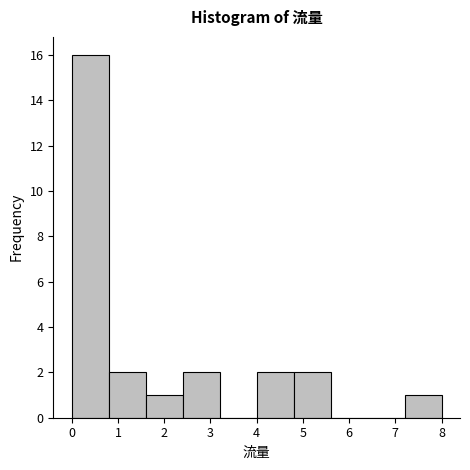

Reading left to right, list every bar in this chart as the range it spans on the x-axis followed by its height. The values are not printed on the chart, so give them approximately, as read against the axis.

0.0 to 0.8: 16
0.8 to 1.6: 2
1.6 to 2.4: 1
2.4 to 3.2: 2
3.2 to 4.0: 0
4.0 to 4.8: 2
4.8 to 5.6: 2
5.6 to 6.4: 0
6.4 to 7.2: 0
7.2 to 8.0: 1